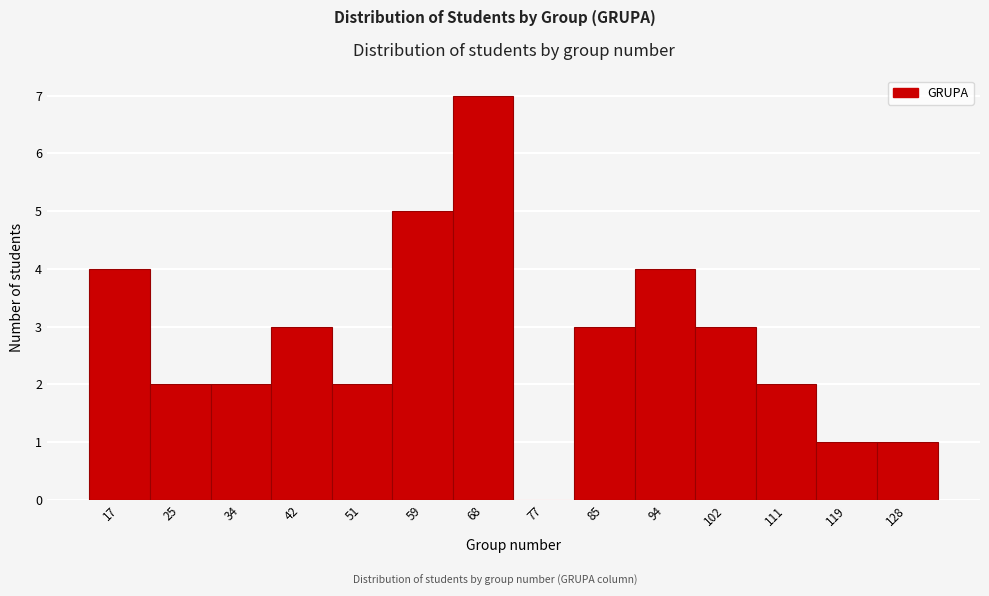

Reading right to left, extract all data points from this chart.

128=1	119=1	111=2	102=3	94=4	85=3	77=0	68=7	59=5	51=2	42=3	34=2	25=2	17=4